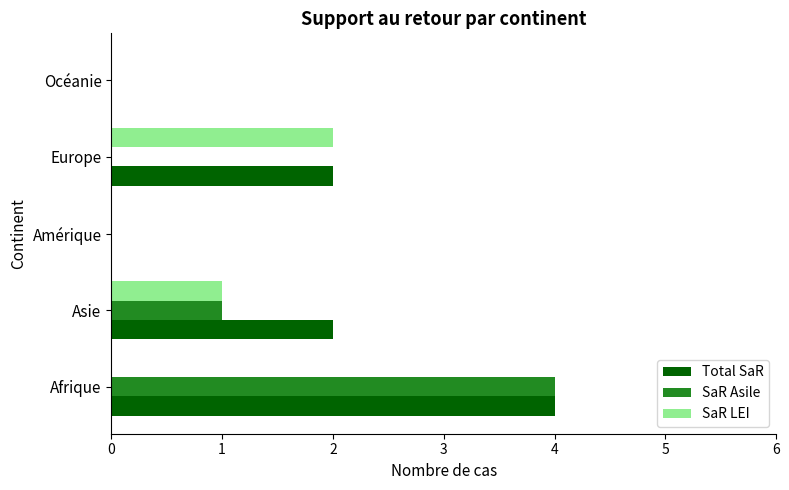

Is it true that SaR LEI equals 0 at Afrique?

True